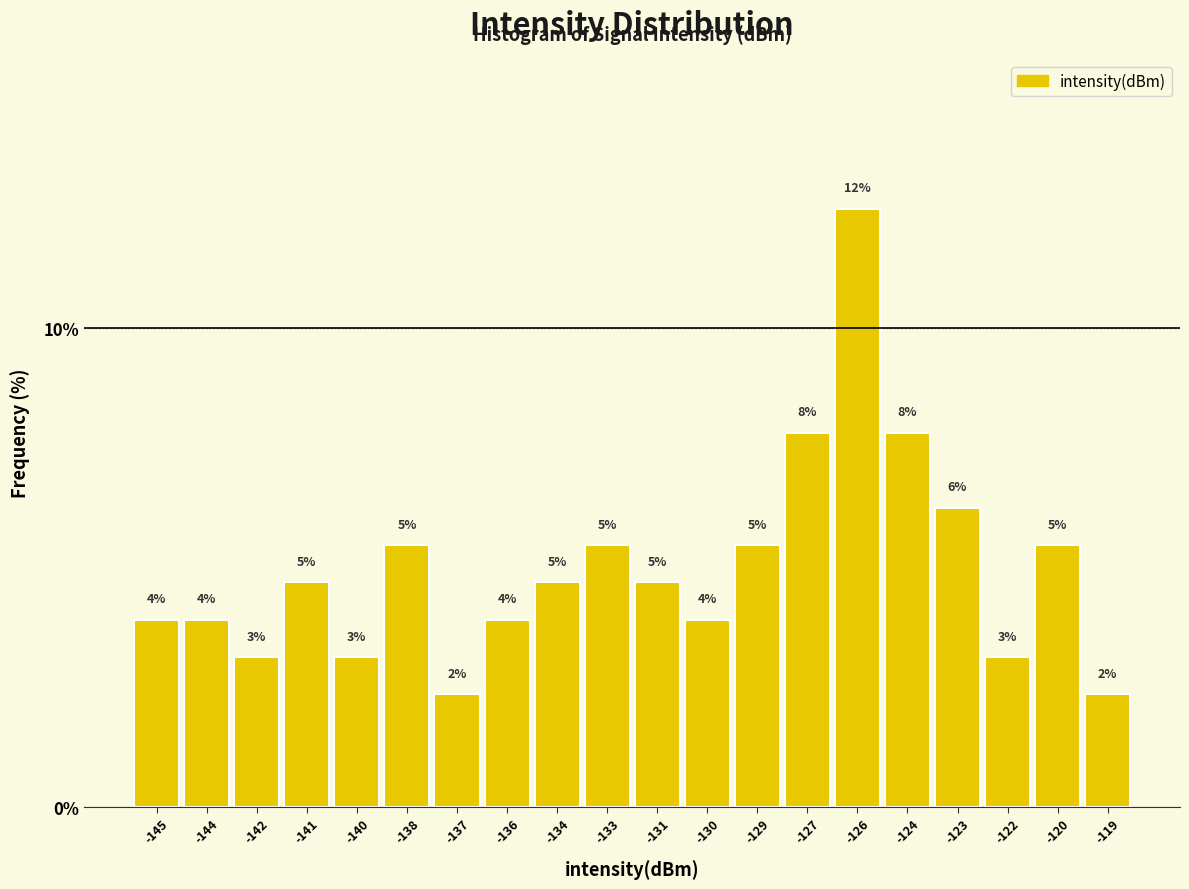

Does the chart contain any negative values?

No